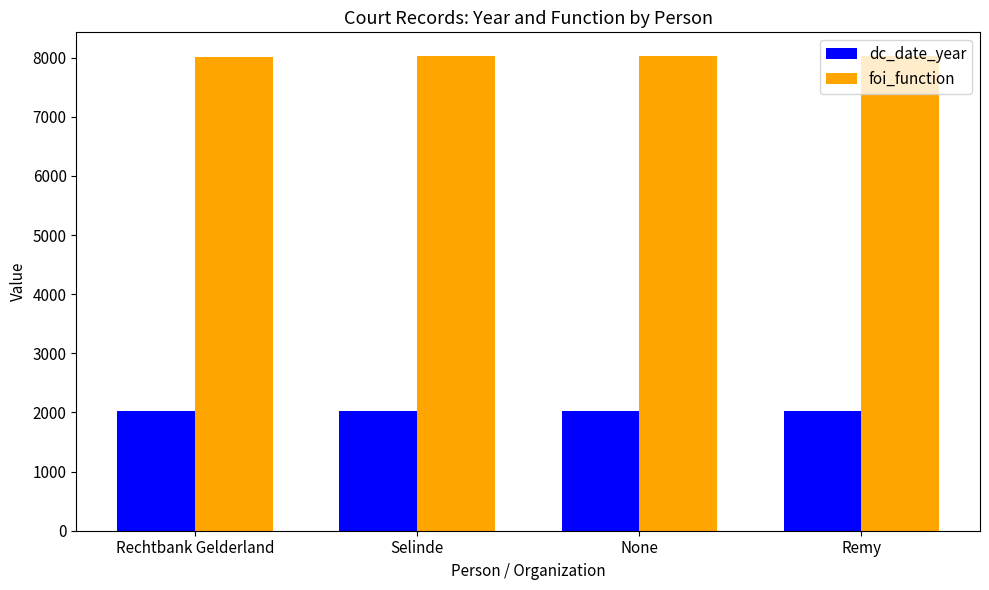

What is the total value across all series at None?

10050